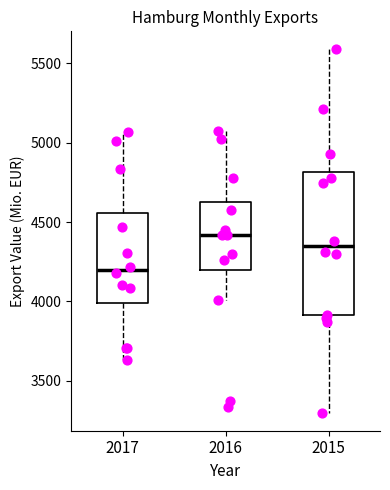

Which box's median line is the lowest?

2017